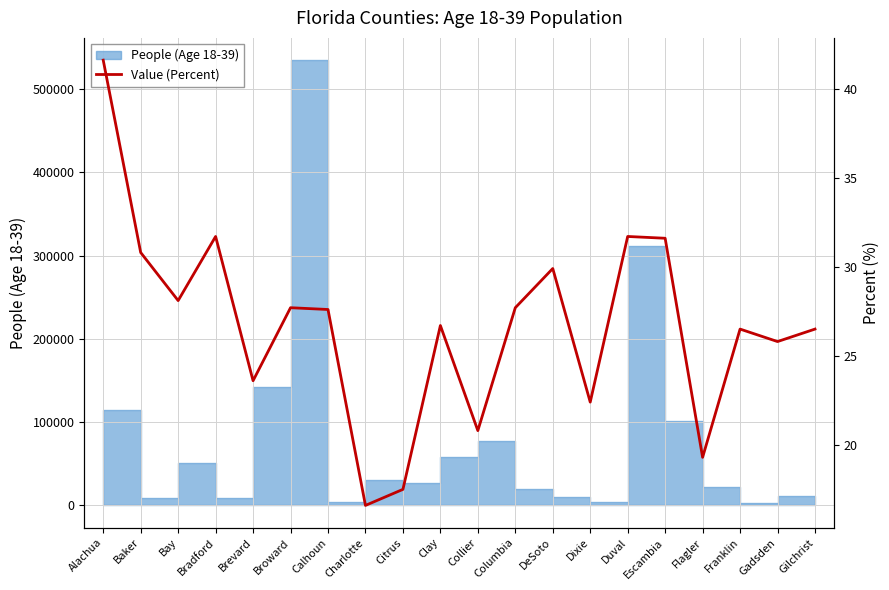

Count the number of categories in the chart.

20